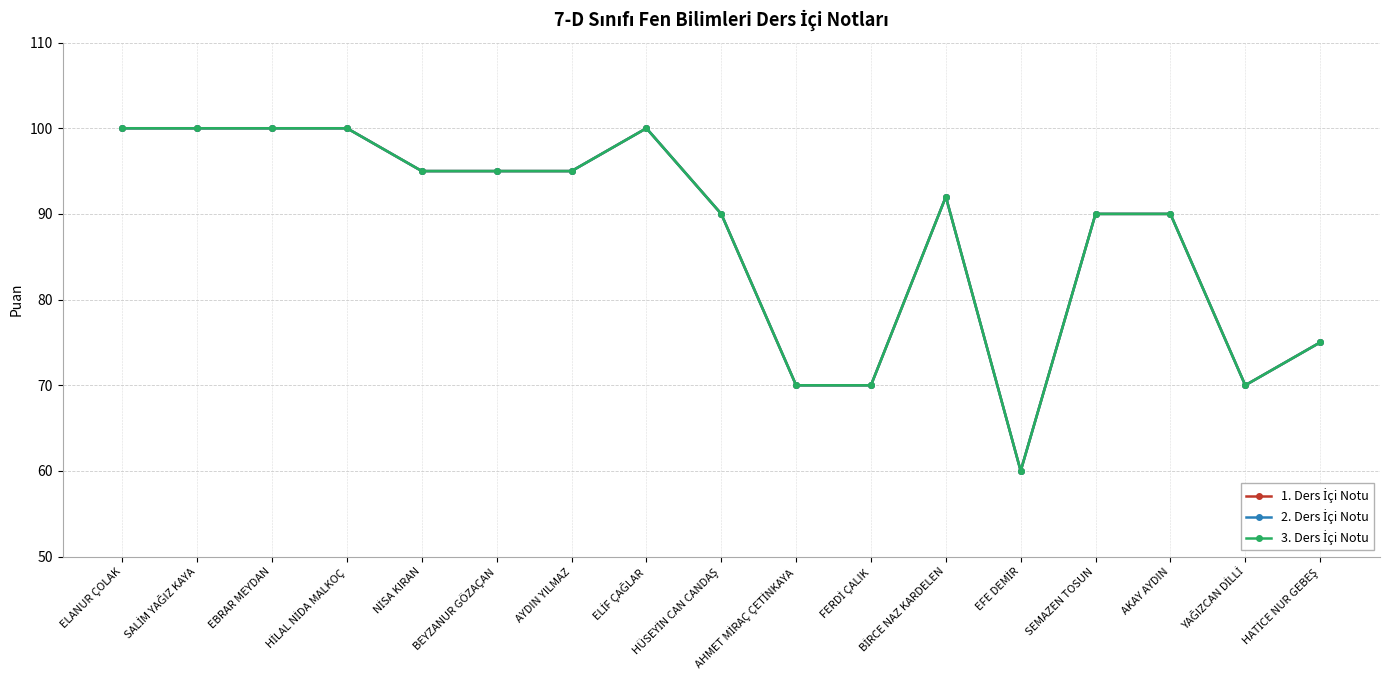

Where is 3. Ders İçi Notu nearest to the value 80?

HATİCE NUR GEBEŞ